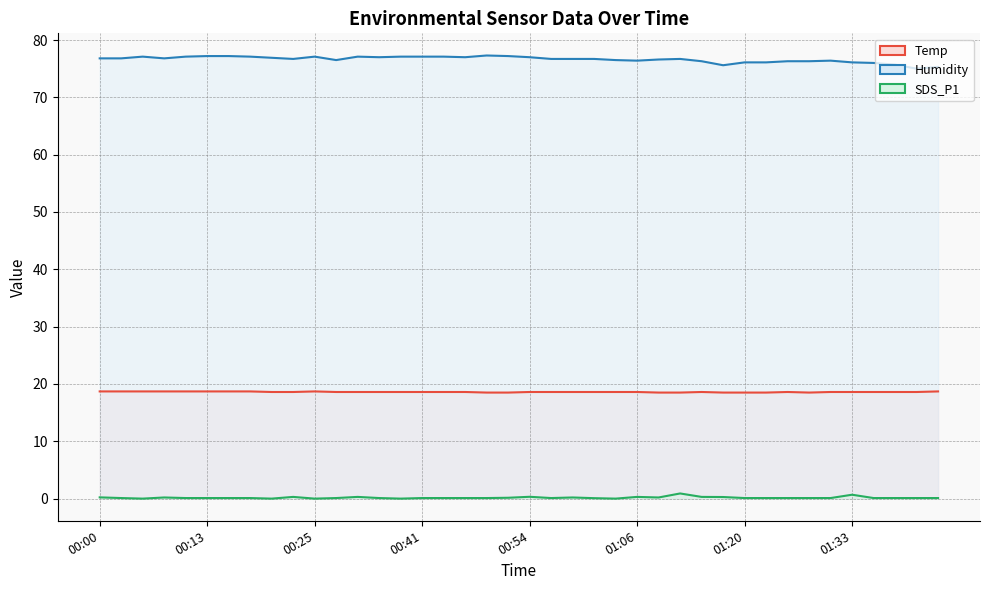

Rank the categories by Temp value from highest to lowest.

00:00, 00:03, 00:06, 00:08, 00:10, 00:13, 00:15, 00:18, 00:25, 01:43, 00:20, 00:23, 00:28, 00:33, 00:36, 00:38, 00:41, 00:43, 00:46, 00:54, 00:56, 00:59, 01:01, 01:04, 01:06, 01:15, 01:25, 01:30, 01:33, 01:36, 01:38, 01:41, 00:48, 00:51, 01:10, 01:12, 01:17, 01:20, 01:22, 01:28